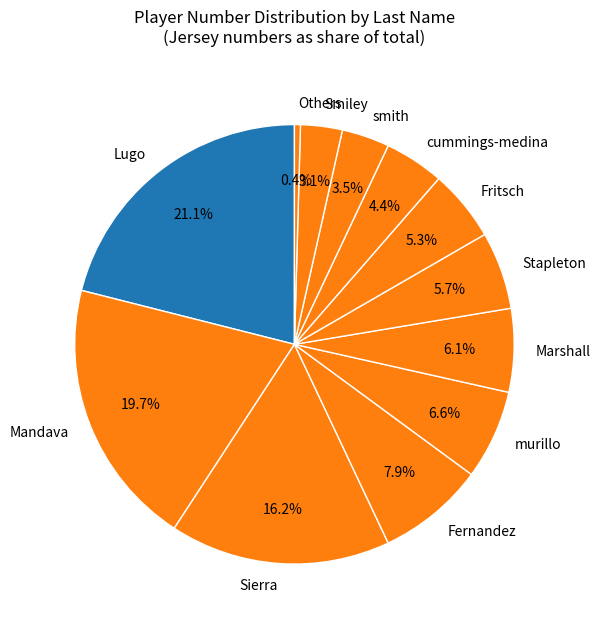

What portion of the pie excludes cummings-medina?

95.6%